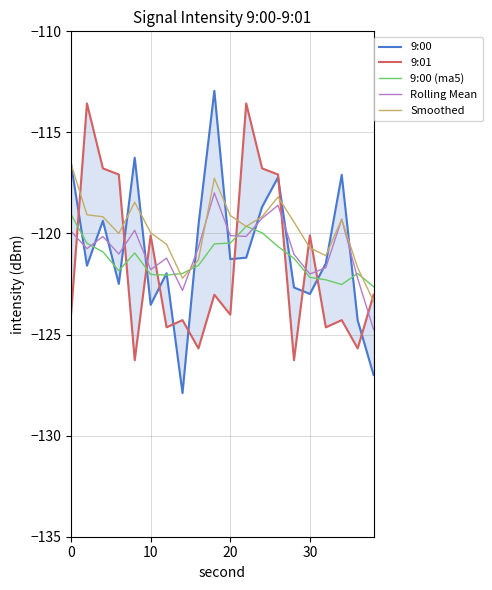

True or false: Rolling Mean and Smoothed cross at least once.

True